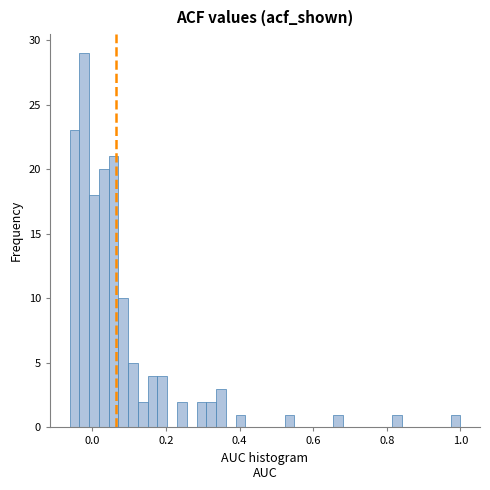

Around what value on the x-axis is the tallest bar? Give the approximate position of its centre, as read against the axis.

-0.02